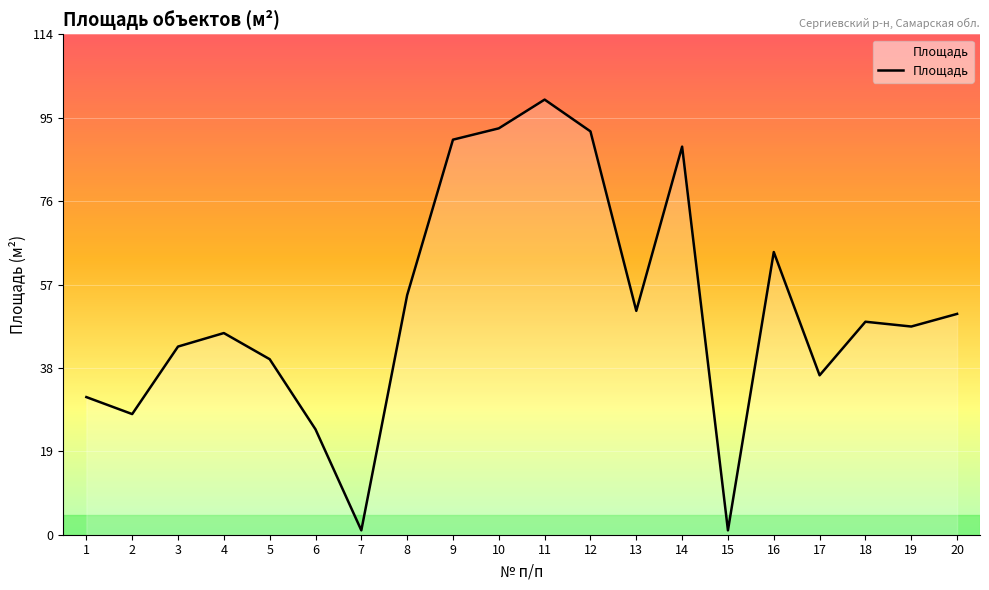

What is the greatest value displayed?

99.9